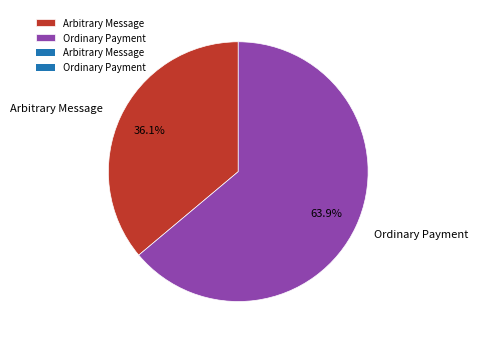

Is there a majority slice in this chart?

Yes